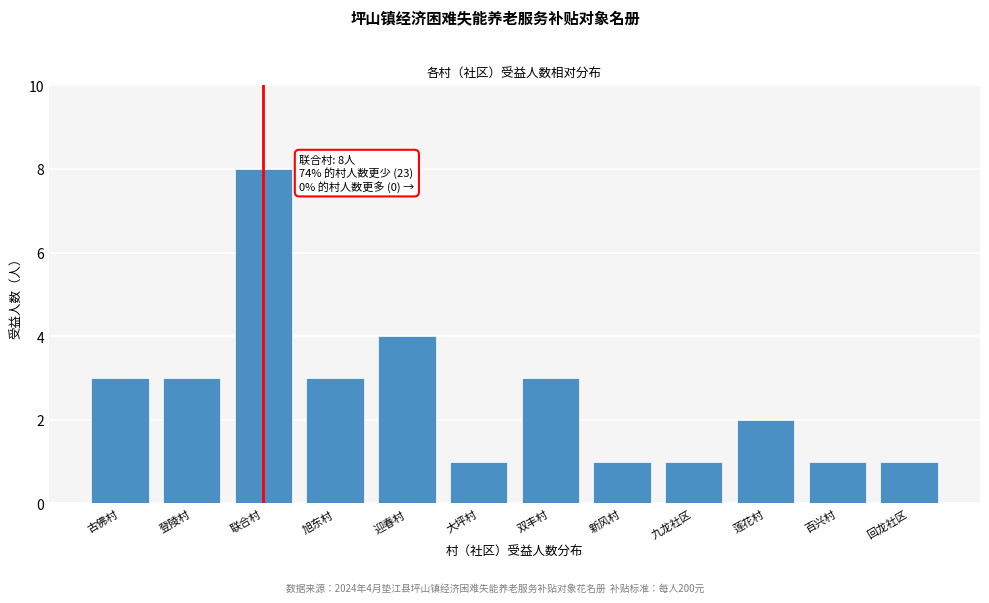

Reading right to left, transcribe all the data shown in this chart.

1	1	2	1	1	3	1	4	3	8	3	3